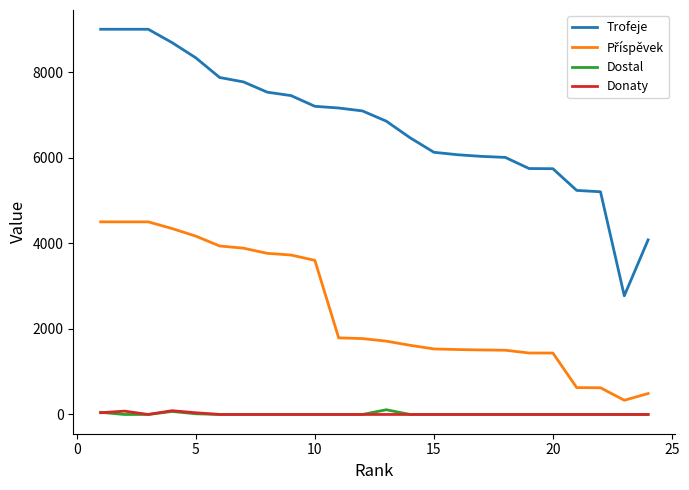

Which series has the largest range (max minus min)?

Trofeje